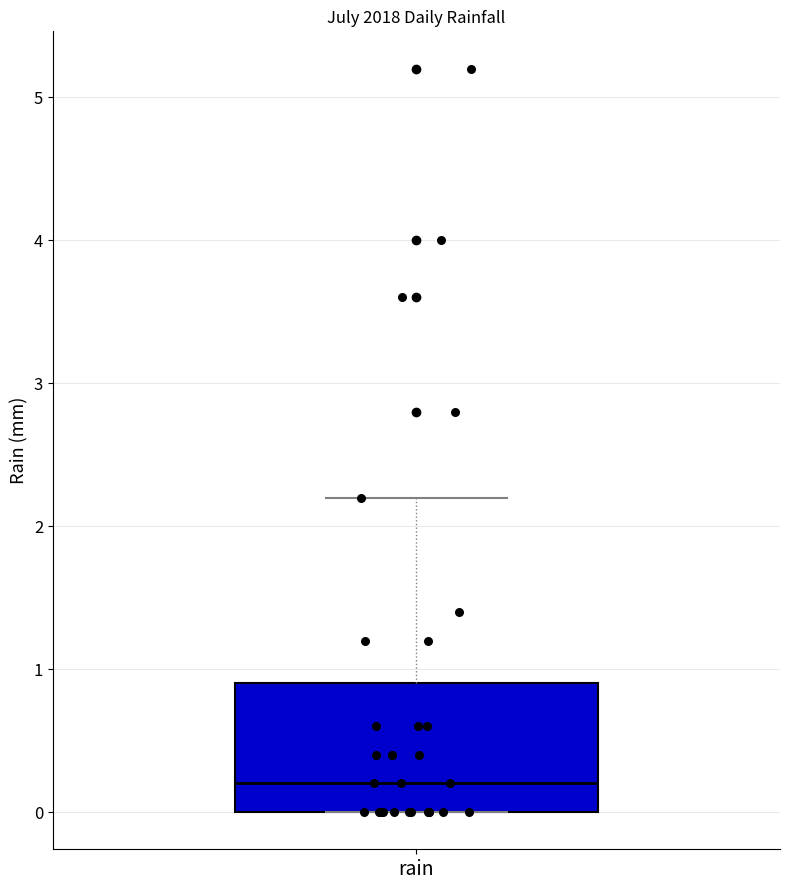

Read this box plot against the y-axis: the position of the median line, the range covered by the box, and the ends of both whiskers. The values are not printed on the chart, so give them approximately, as read against the axis.

median 0.2, box 0.0 to 0.9, whiskers 0.0 to 2.2